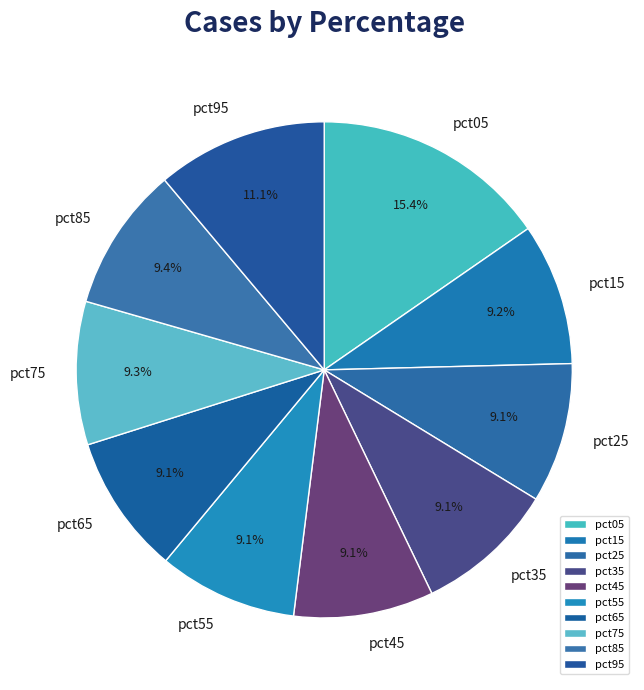

Which slice is the largest?

pct05